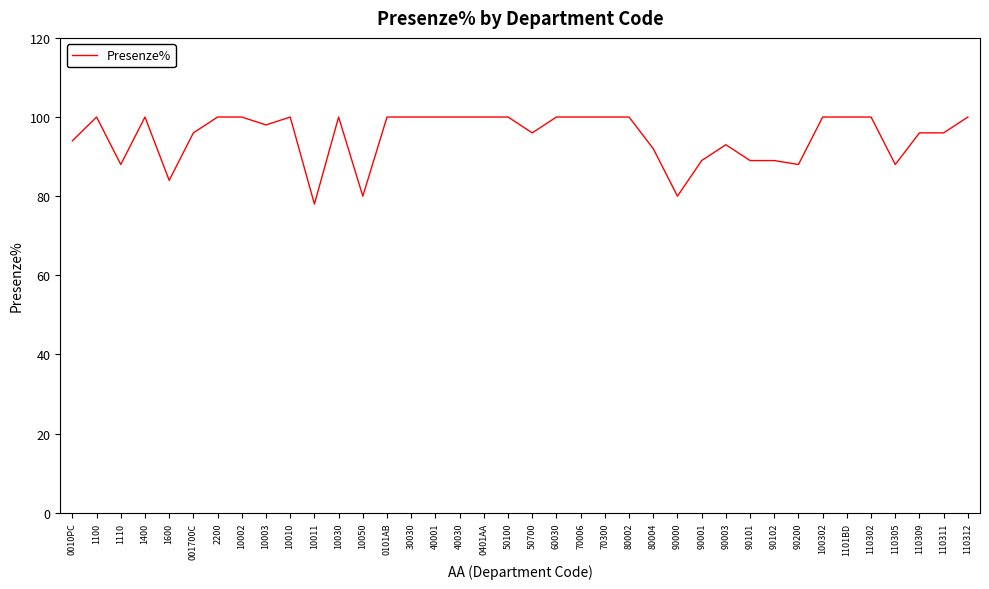

Reading left to right, list all the values displayed in this chart.

0010PC=94	1100=100	1110=88	1400=100	1600=84	001700C=96	2200=100	10002=100	10003=98	10010=100	10011=78	10030=100	10050=80	0101AB=100	30030=100	40001=100	40030=100	0401AA=100	50100=100	50700=96	60030=100	70006=100	70300=100	80002=100	80004=92	90000=80	90001=89	90003=93	90101=89	90102=89	90200=88	100302=100	1101BD=100	110302=100	110305=88	110309=96	110311=96	110312=100